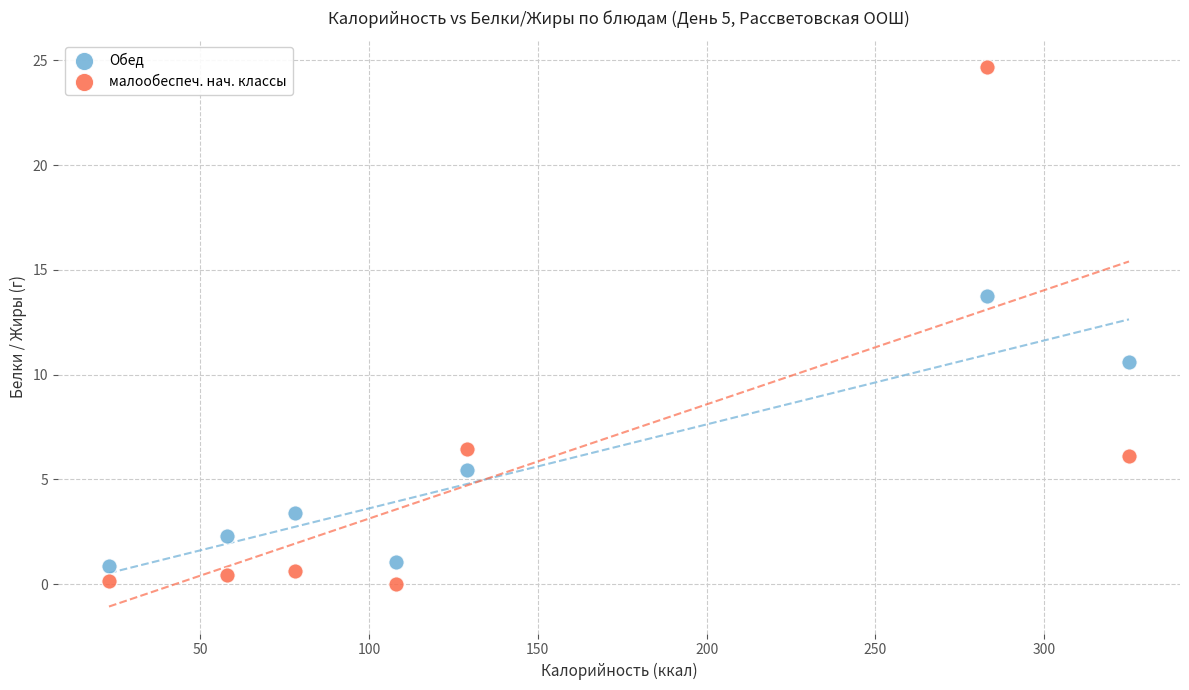

What is the X range (max minus min) for the scatter plot?

302.1